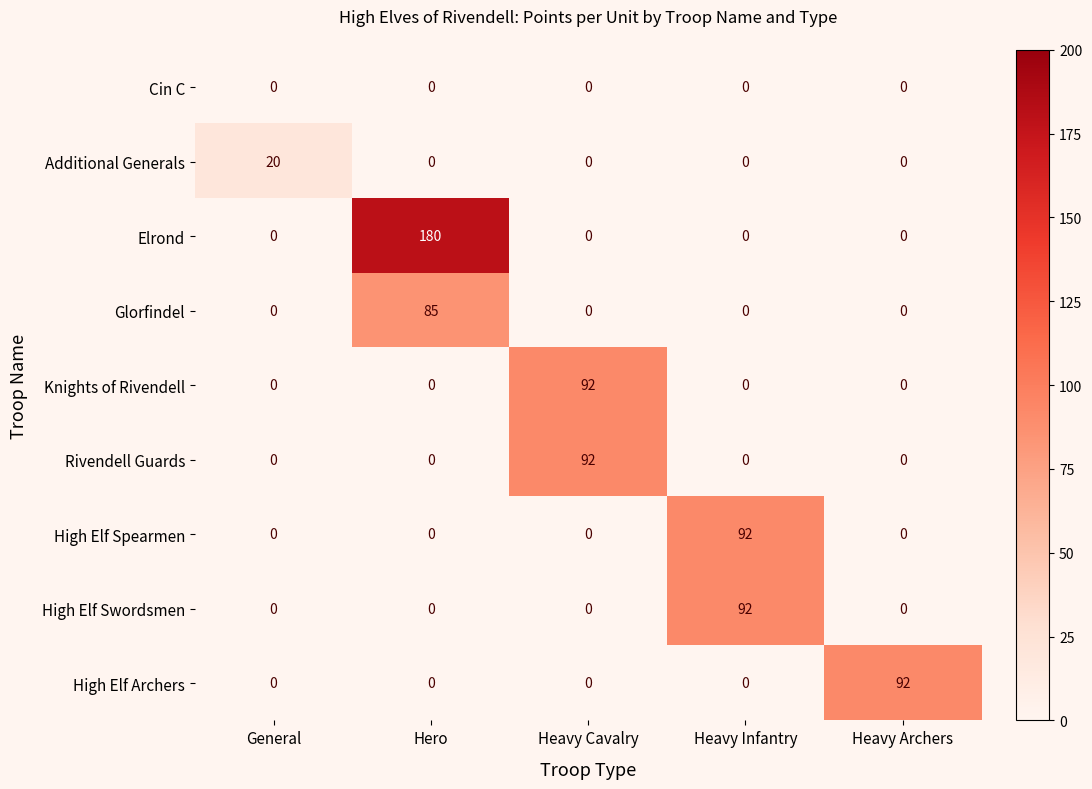

True or false: Elrond has a value of 0 at Heavy Infantry.

True